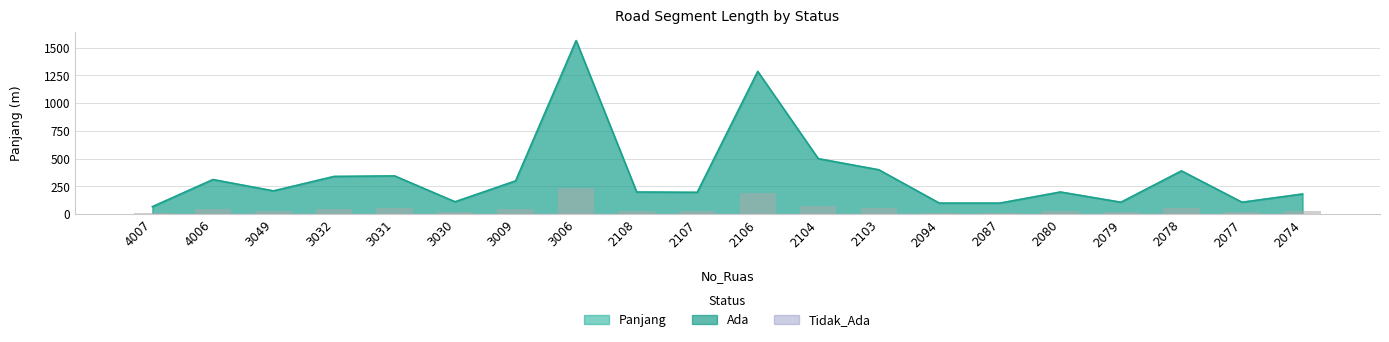

At which label does Ada reach its minimum?

4007